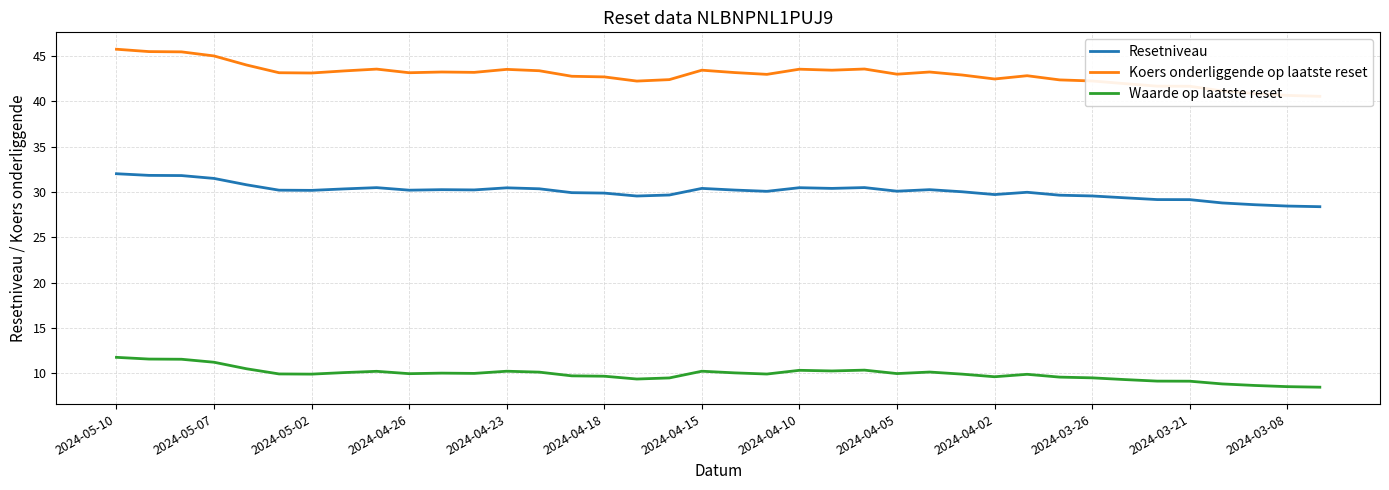

Is this an area chart (filled region under the line)?

No